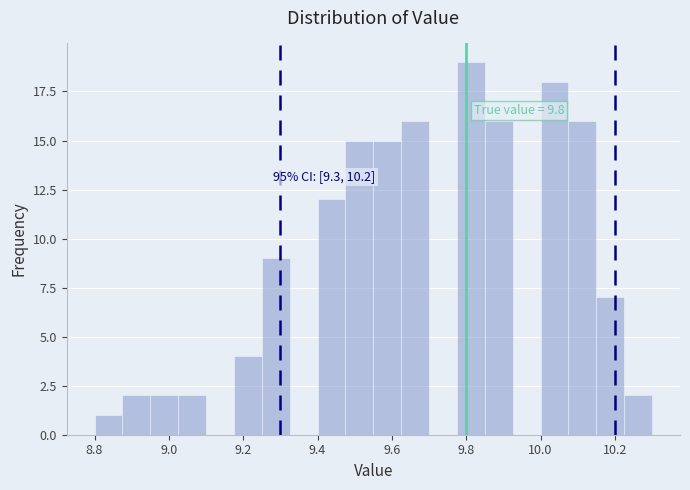

Read against the x-axis, roughly where is the centre of the tallest bar?

9.82